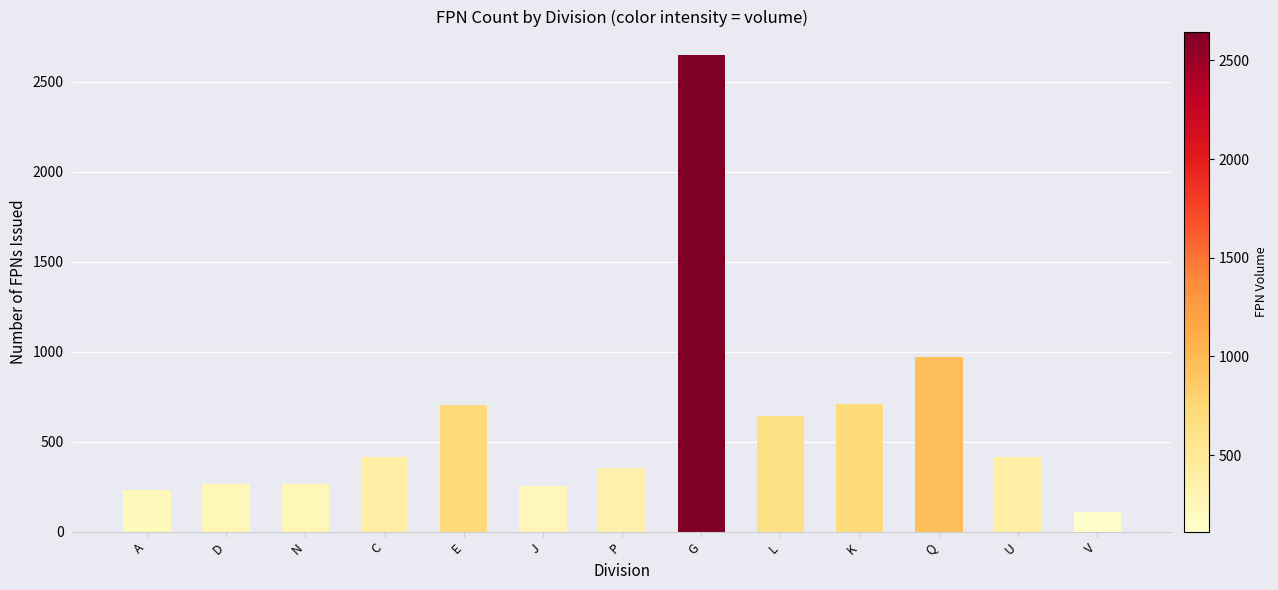

Which category has the highest value across all series?

G